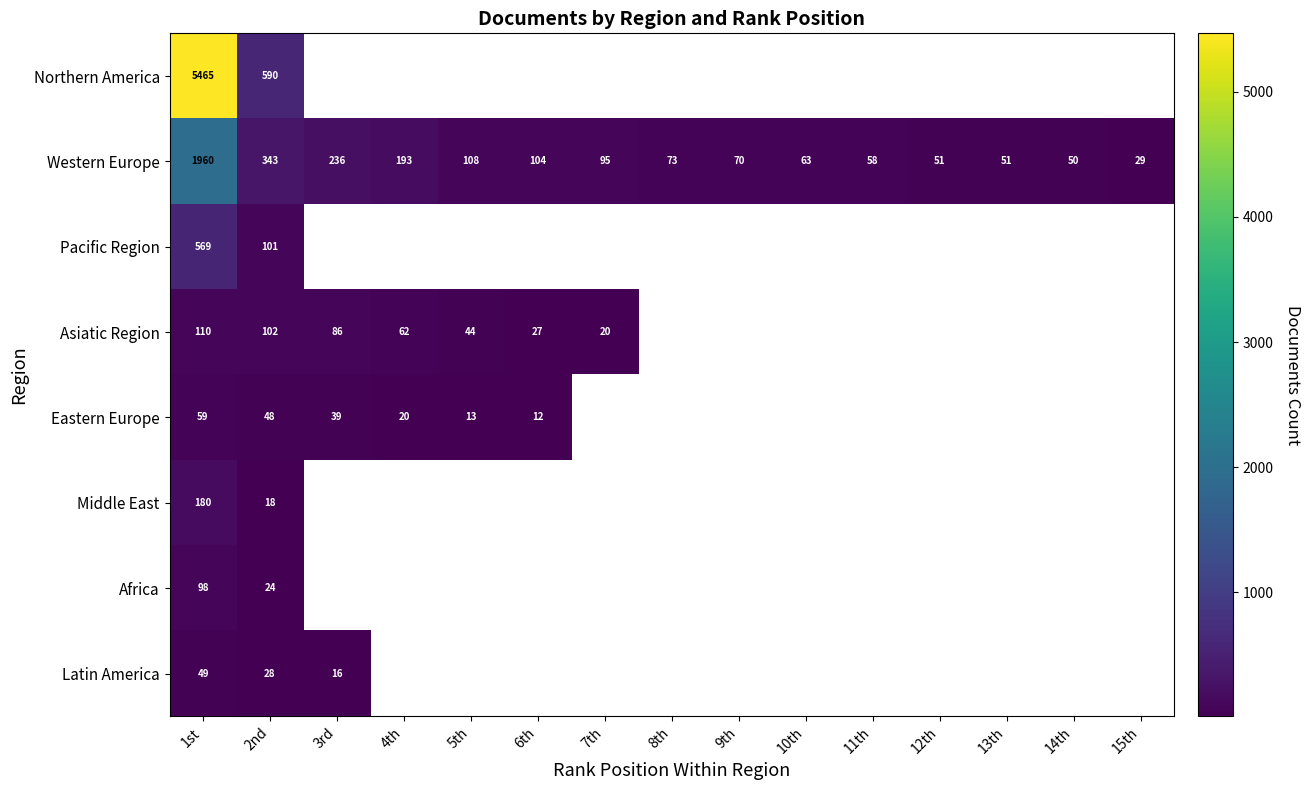

Where is Western Europe nearest to the value 994?

2nd